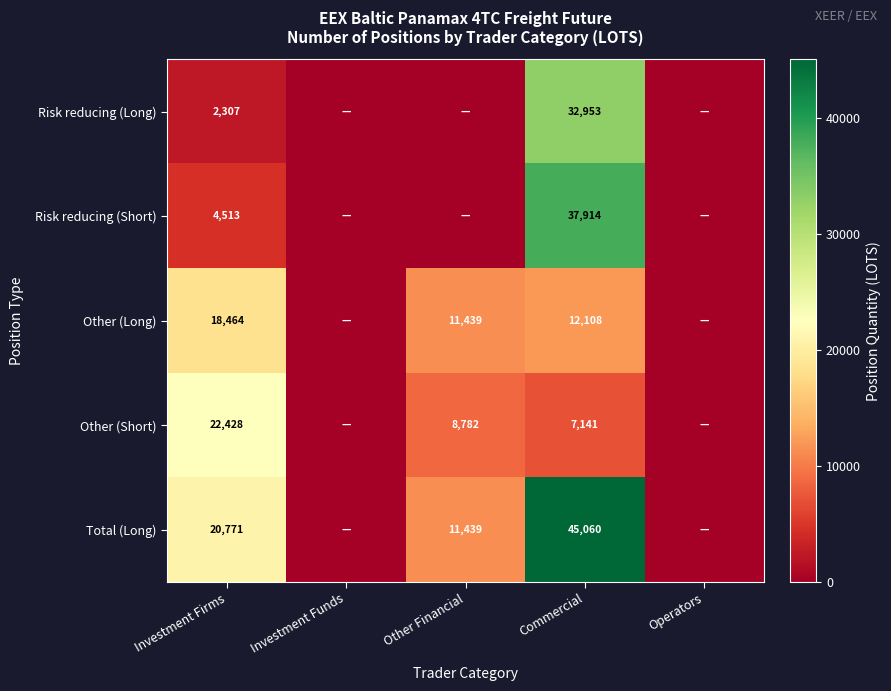

Is it true that Total (Long) equals 11439 at Other Financial?

True